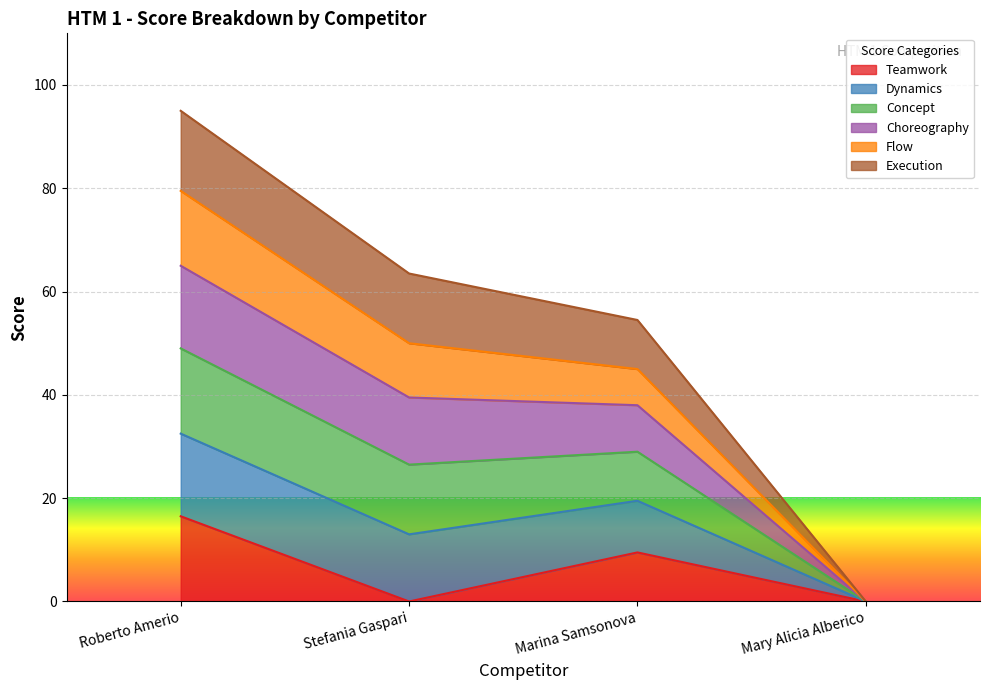

Where is the first local minimum for Teamwork?

Stefania Gaspari